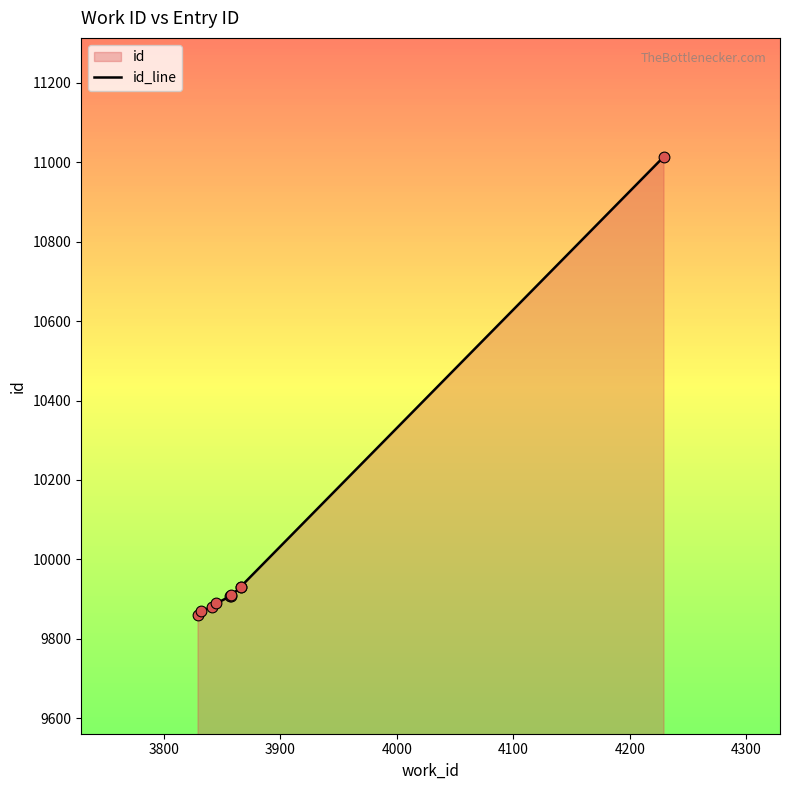

Which has a higher value, 4300 or 3900?

4300